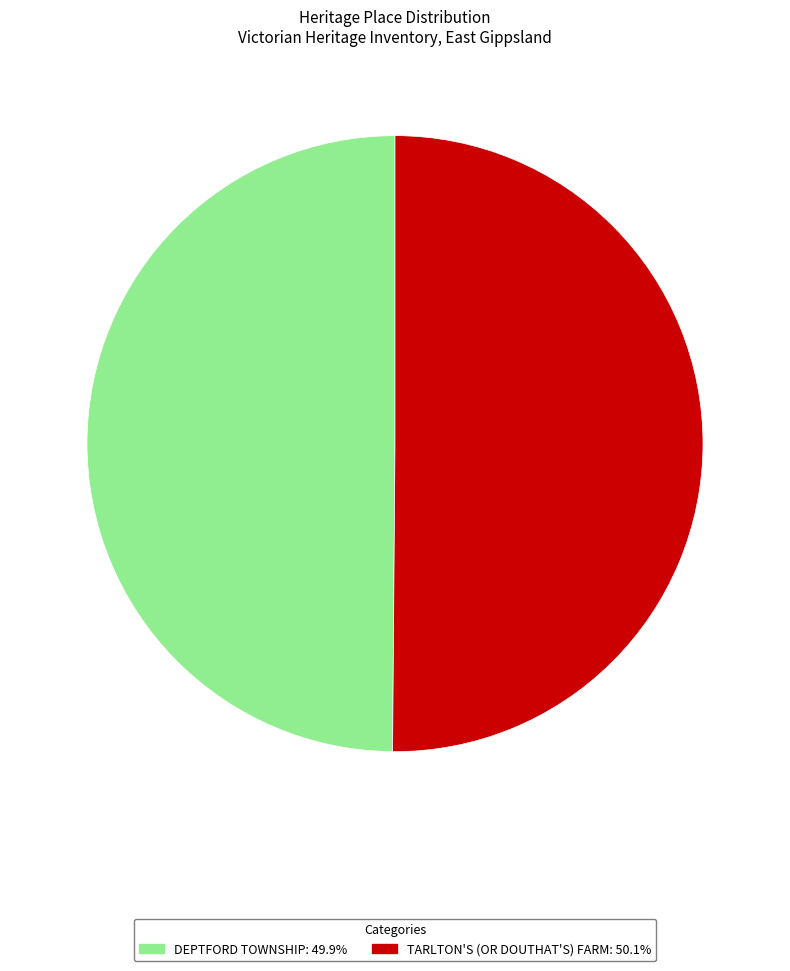

What is the ratio of the value at DEPTFORD TOWNSHIP: 49.9% to the value at TARLTON'S (OR DOUTHAT'S) FARM: 50.1%?

1.0